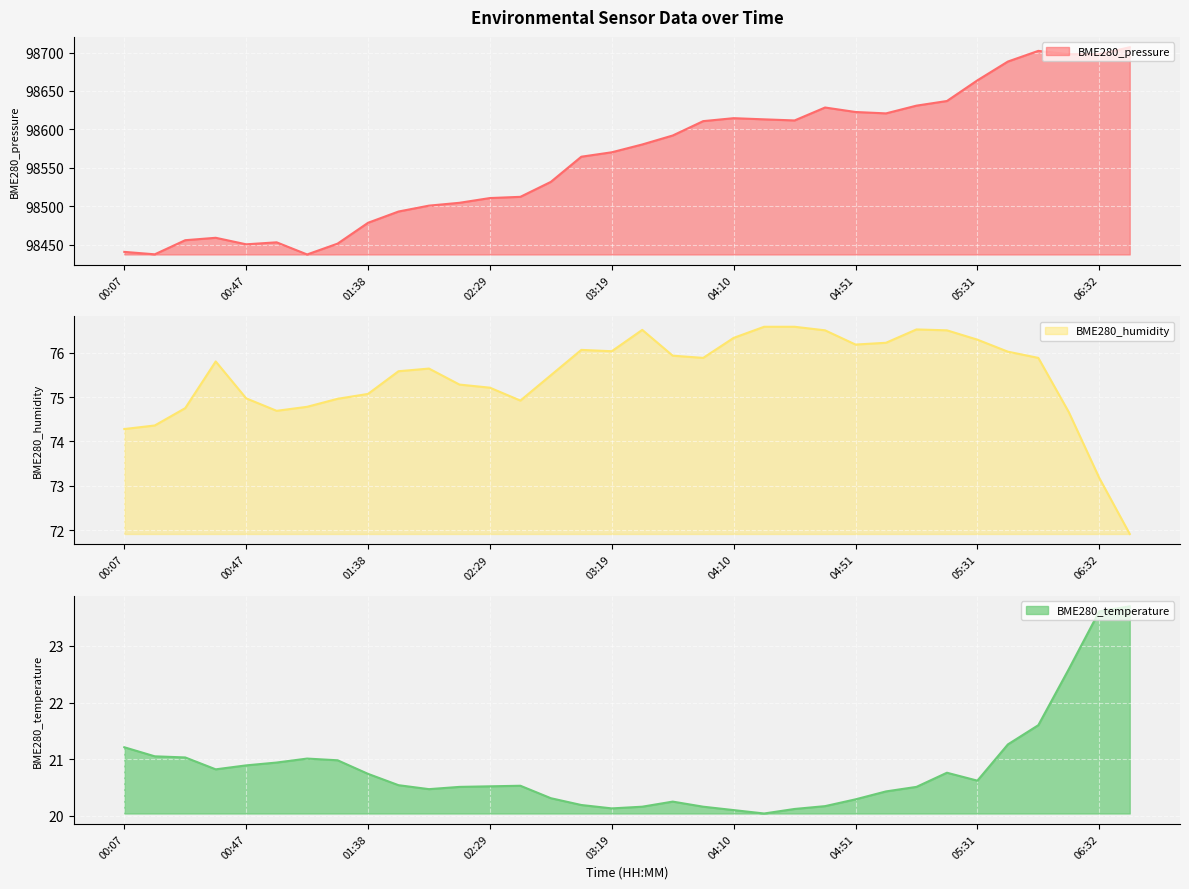

At which category is the sum across all series the highest?

06:42